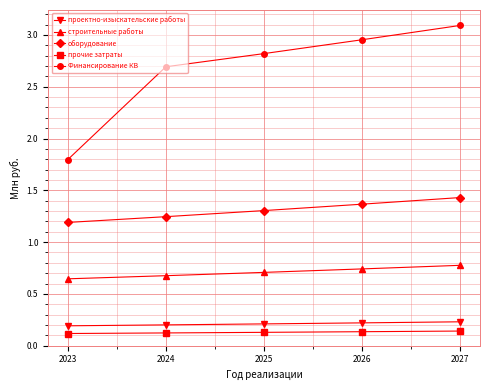

The проектно-изыскательские работы series shows 0.1 at 2027. True or false?

False